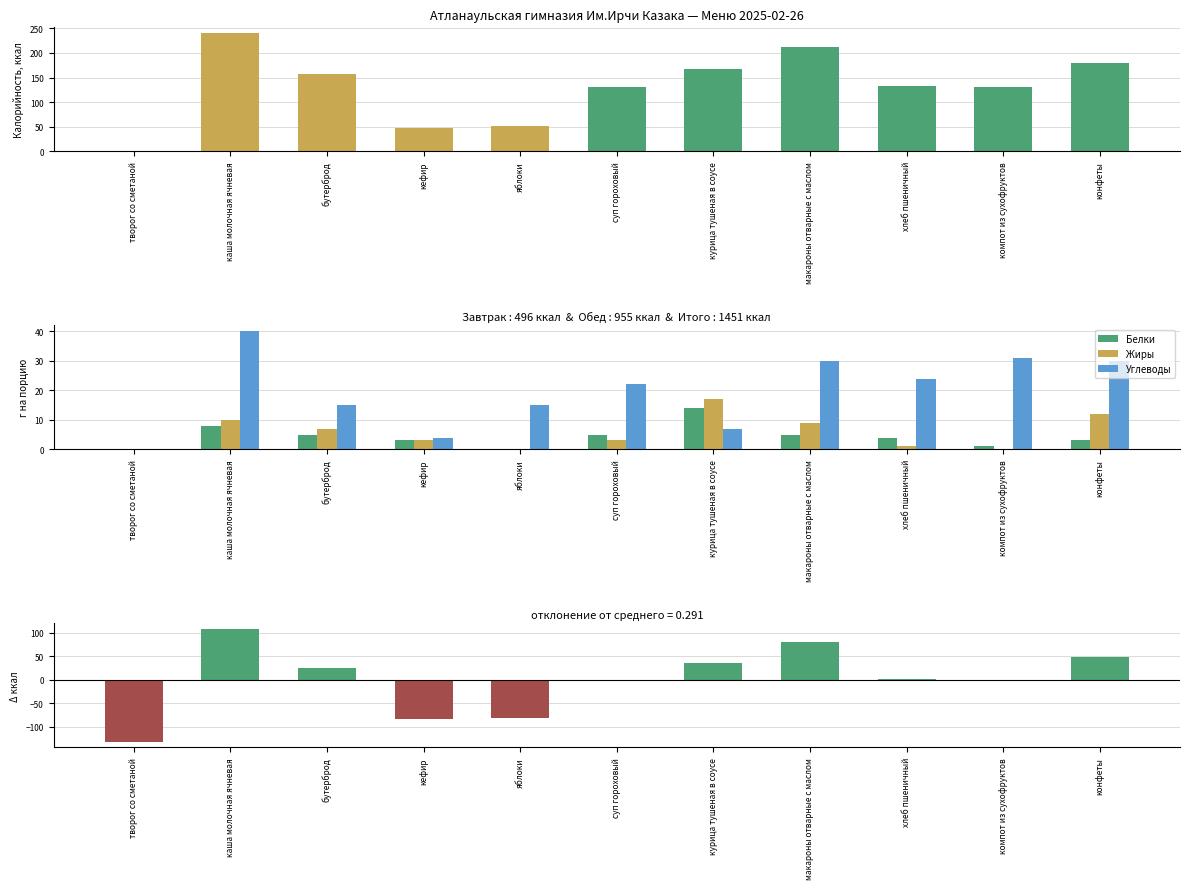

Which label corresponds to the smallest value in the chart?

творог со сметаной